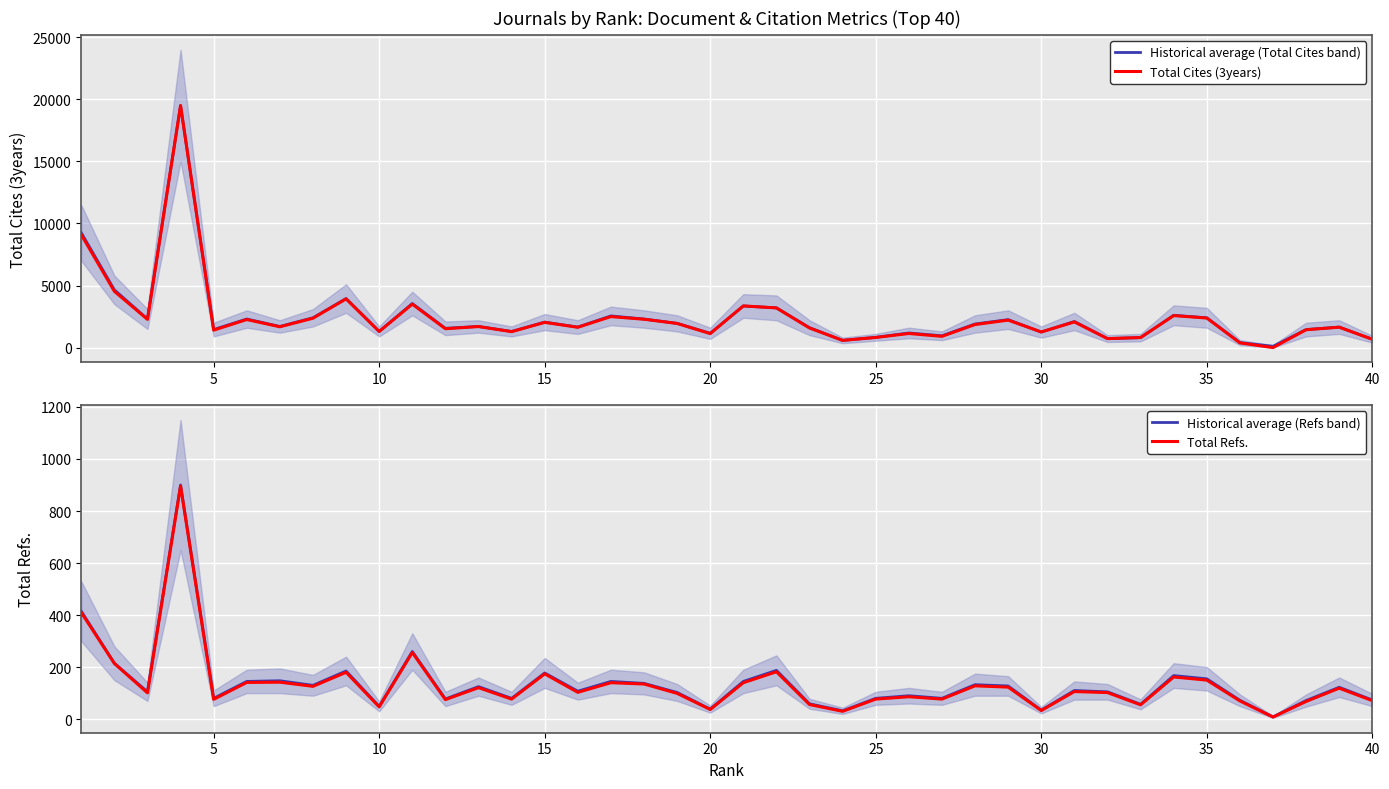

True or false: Historical average (Total Cites band) and Historical average (Refs band) cross at least once.

False